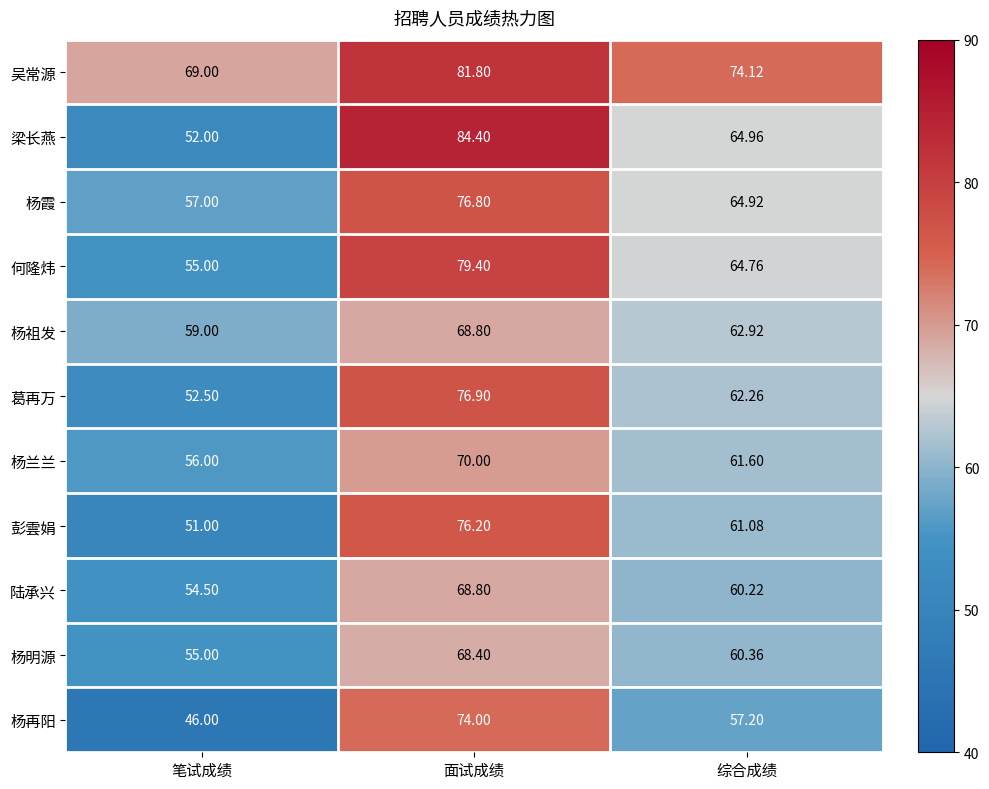

Which series has the largest range (max minus min)?

梁长燕